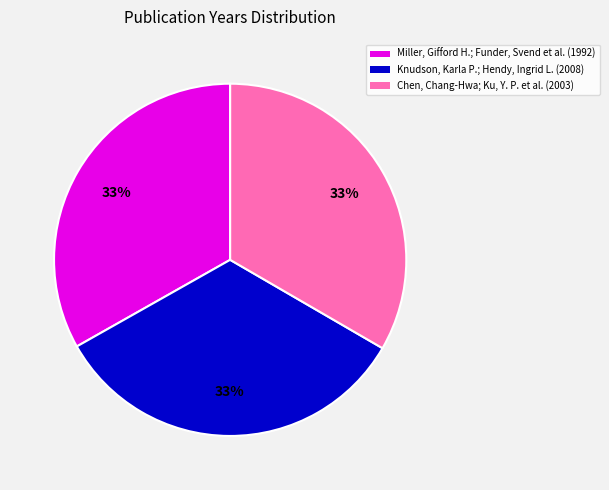

Is there any slice that represents more than half of the pie?

No